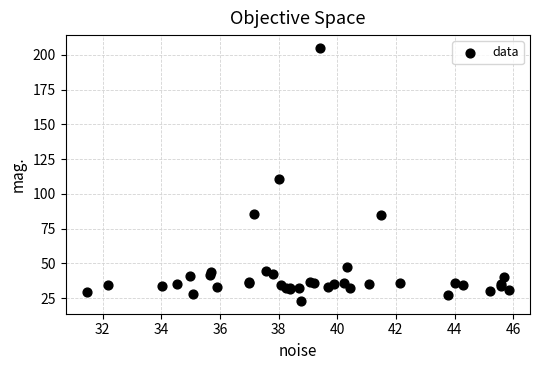

What Y value in the scatter plot is closest to 113?

110.7